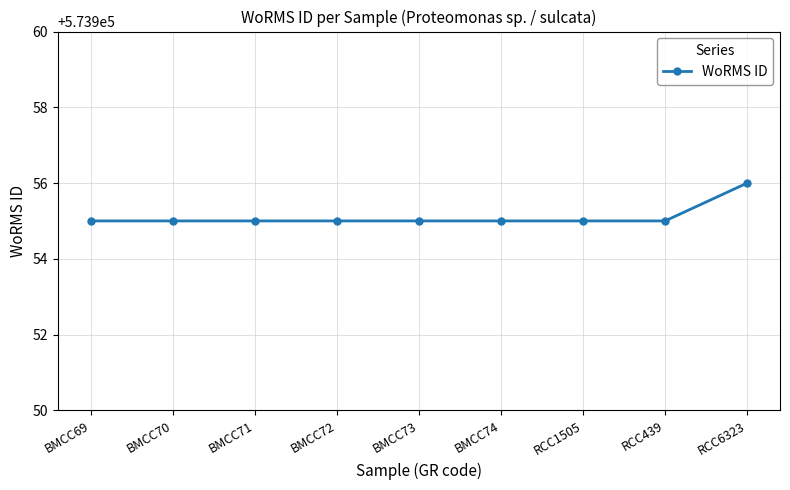

What is the maximum value shown in the chart?

573956